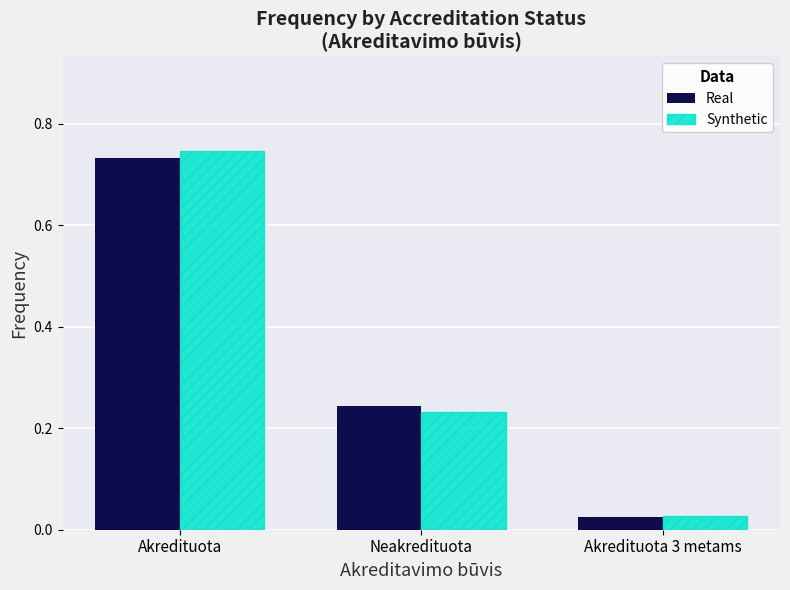

Which category has the highest value in the Real series?

Akredituota